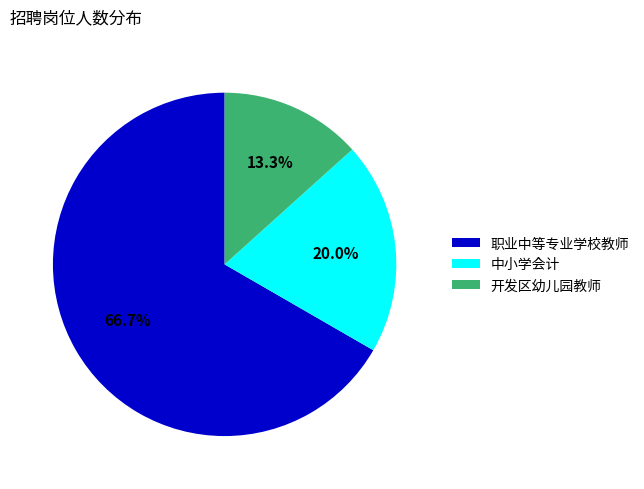

How much of the chart is everything except 中小学会计?

80.0%